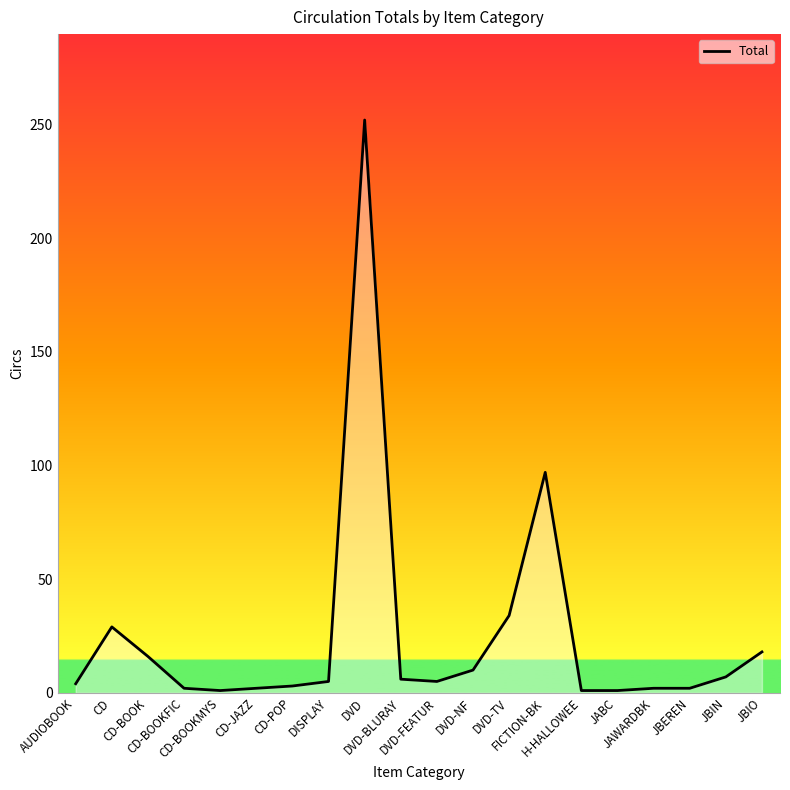

What is the smallest value displayed?

1